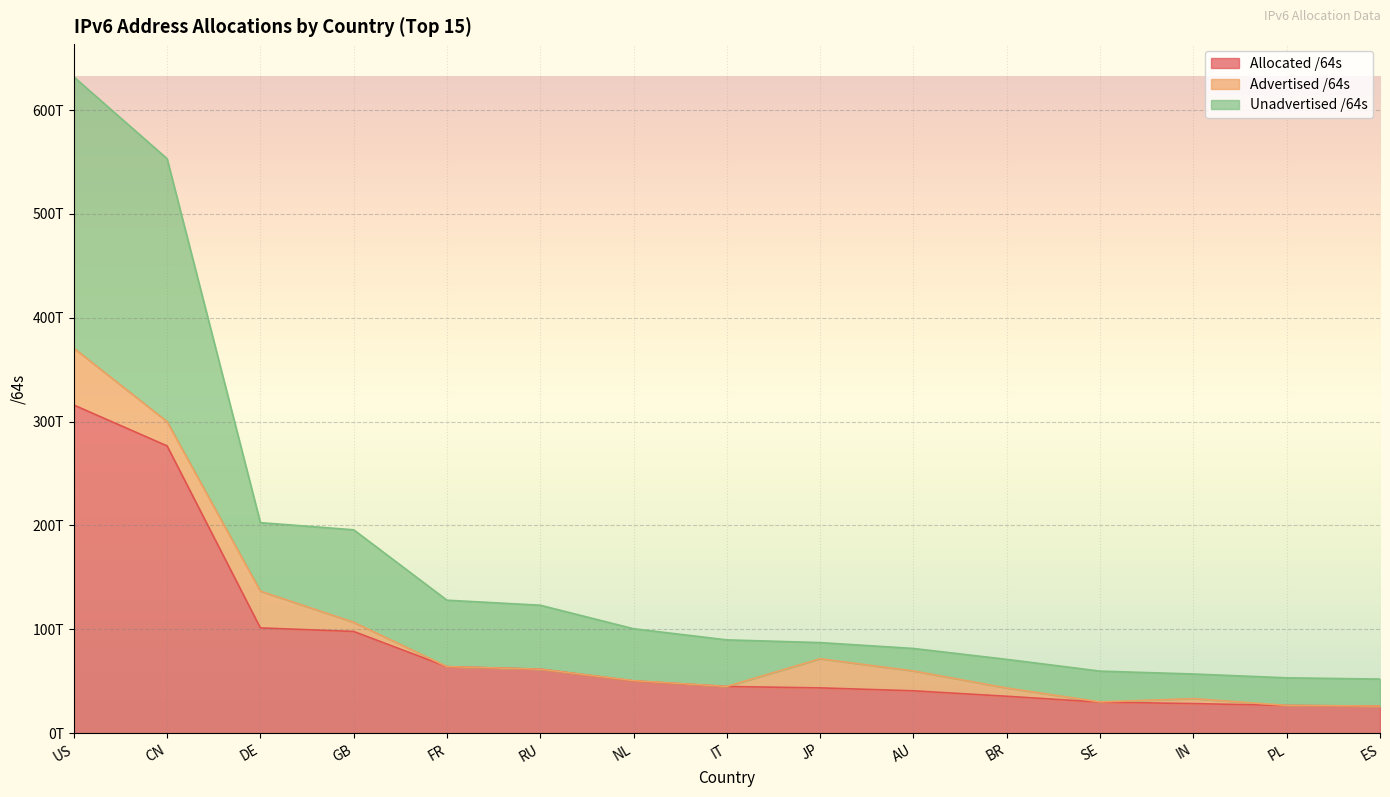

What is the minimum value shown in the chart?

26036094435328